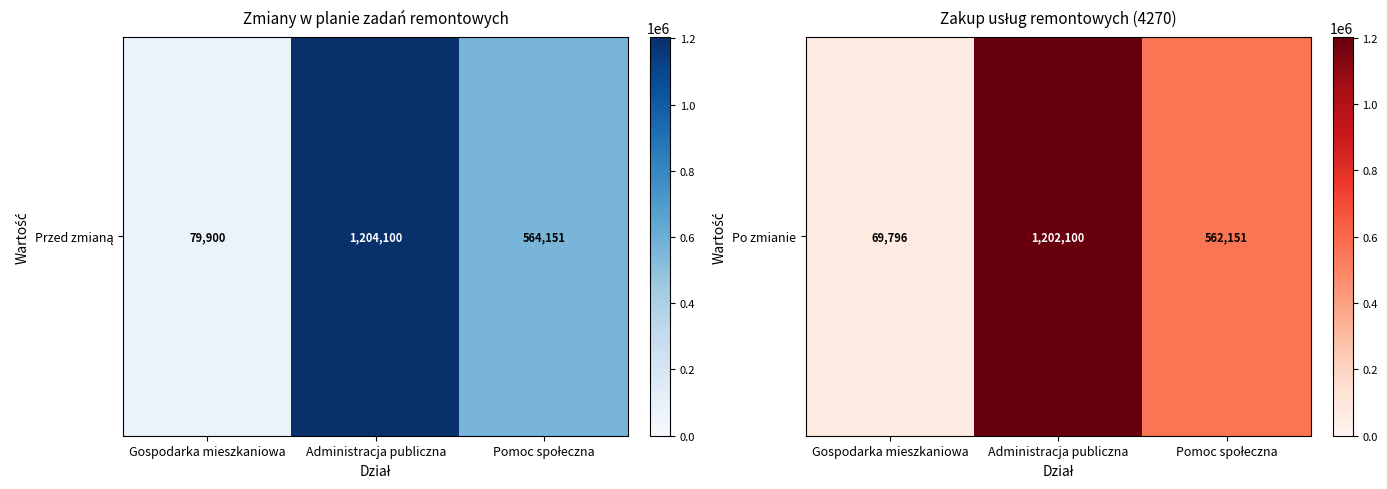

Read the value at Pomoc społeczna, to the nearest 100.

562200